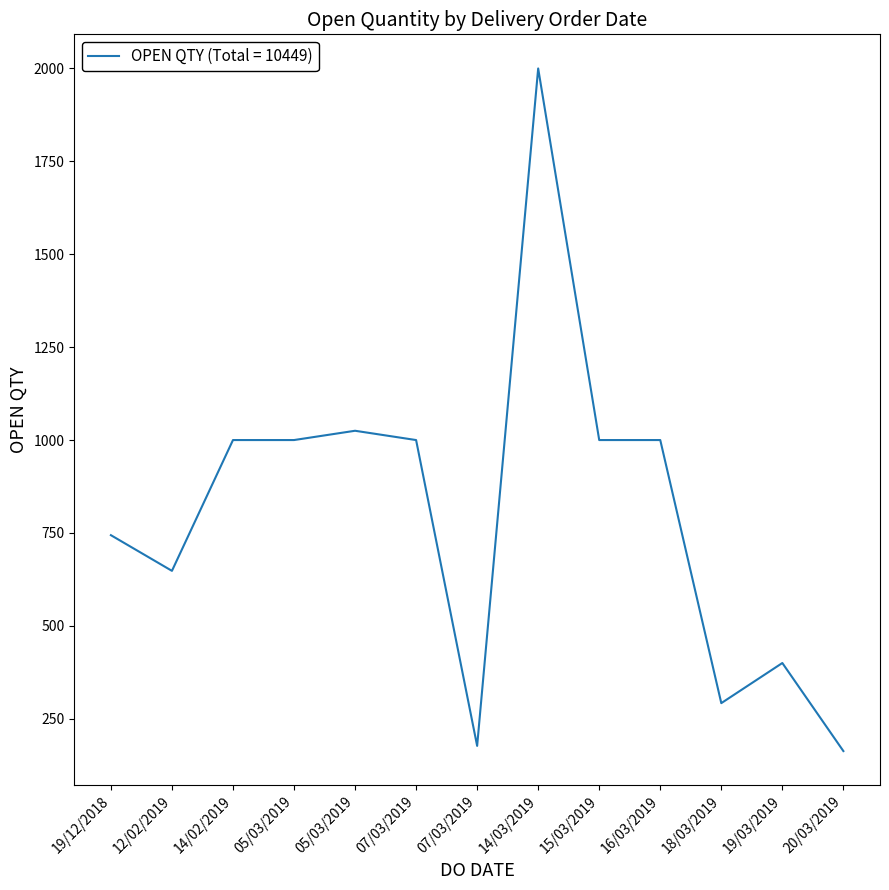

True or false: the data shows 511 at 14/02/2019.

False